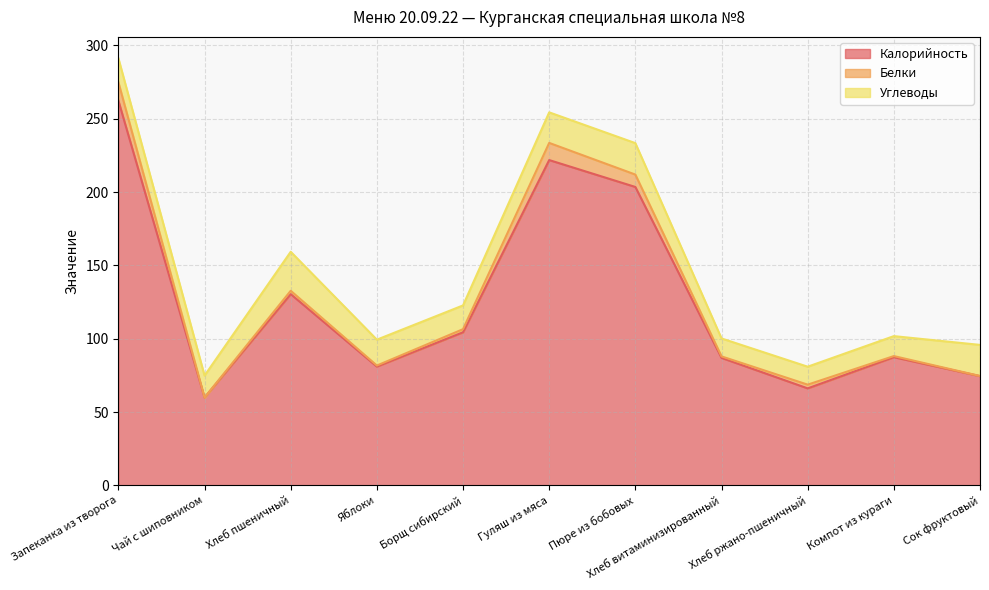

Which has a higher value, Гуляш из мяса or Хлеб ржано-пшеничный?

Гуляш из мяса